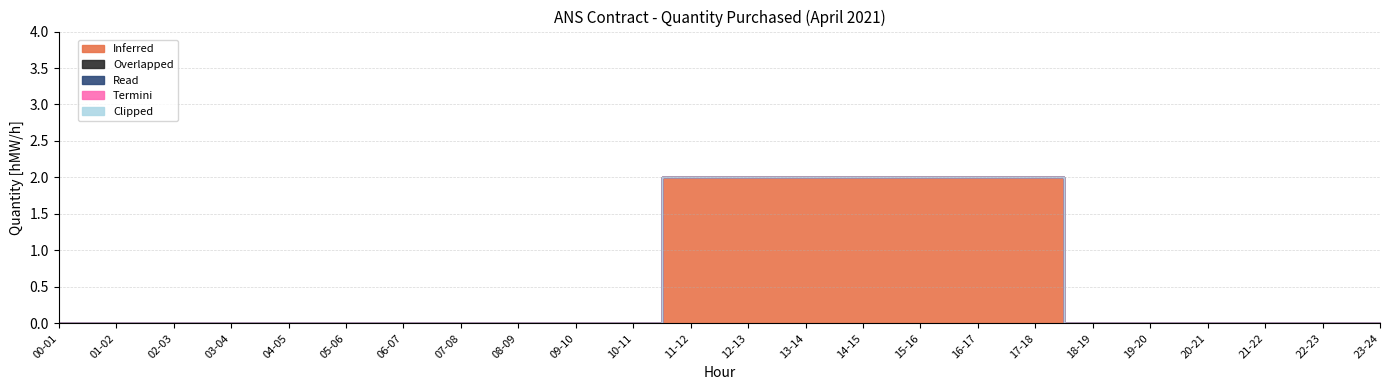

At how many categories does at least one series exceed 1?

7